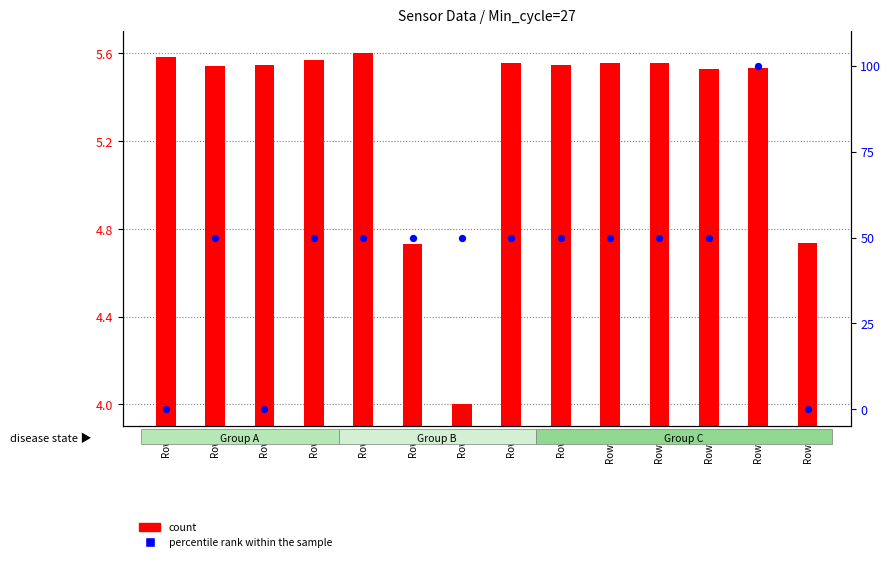

Which series has the largest total across all categories?

percentile rank within the sample